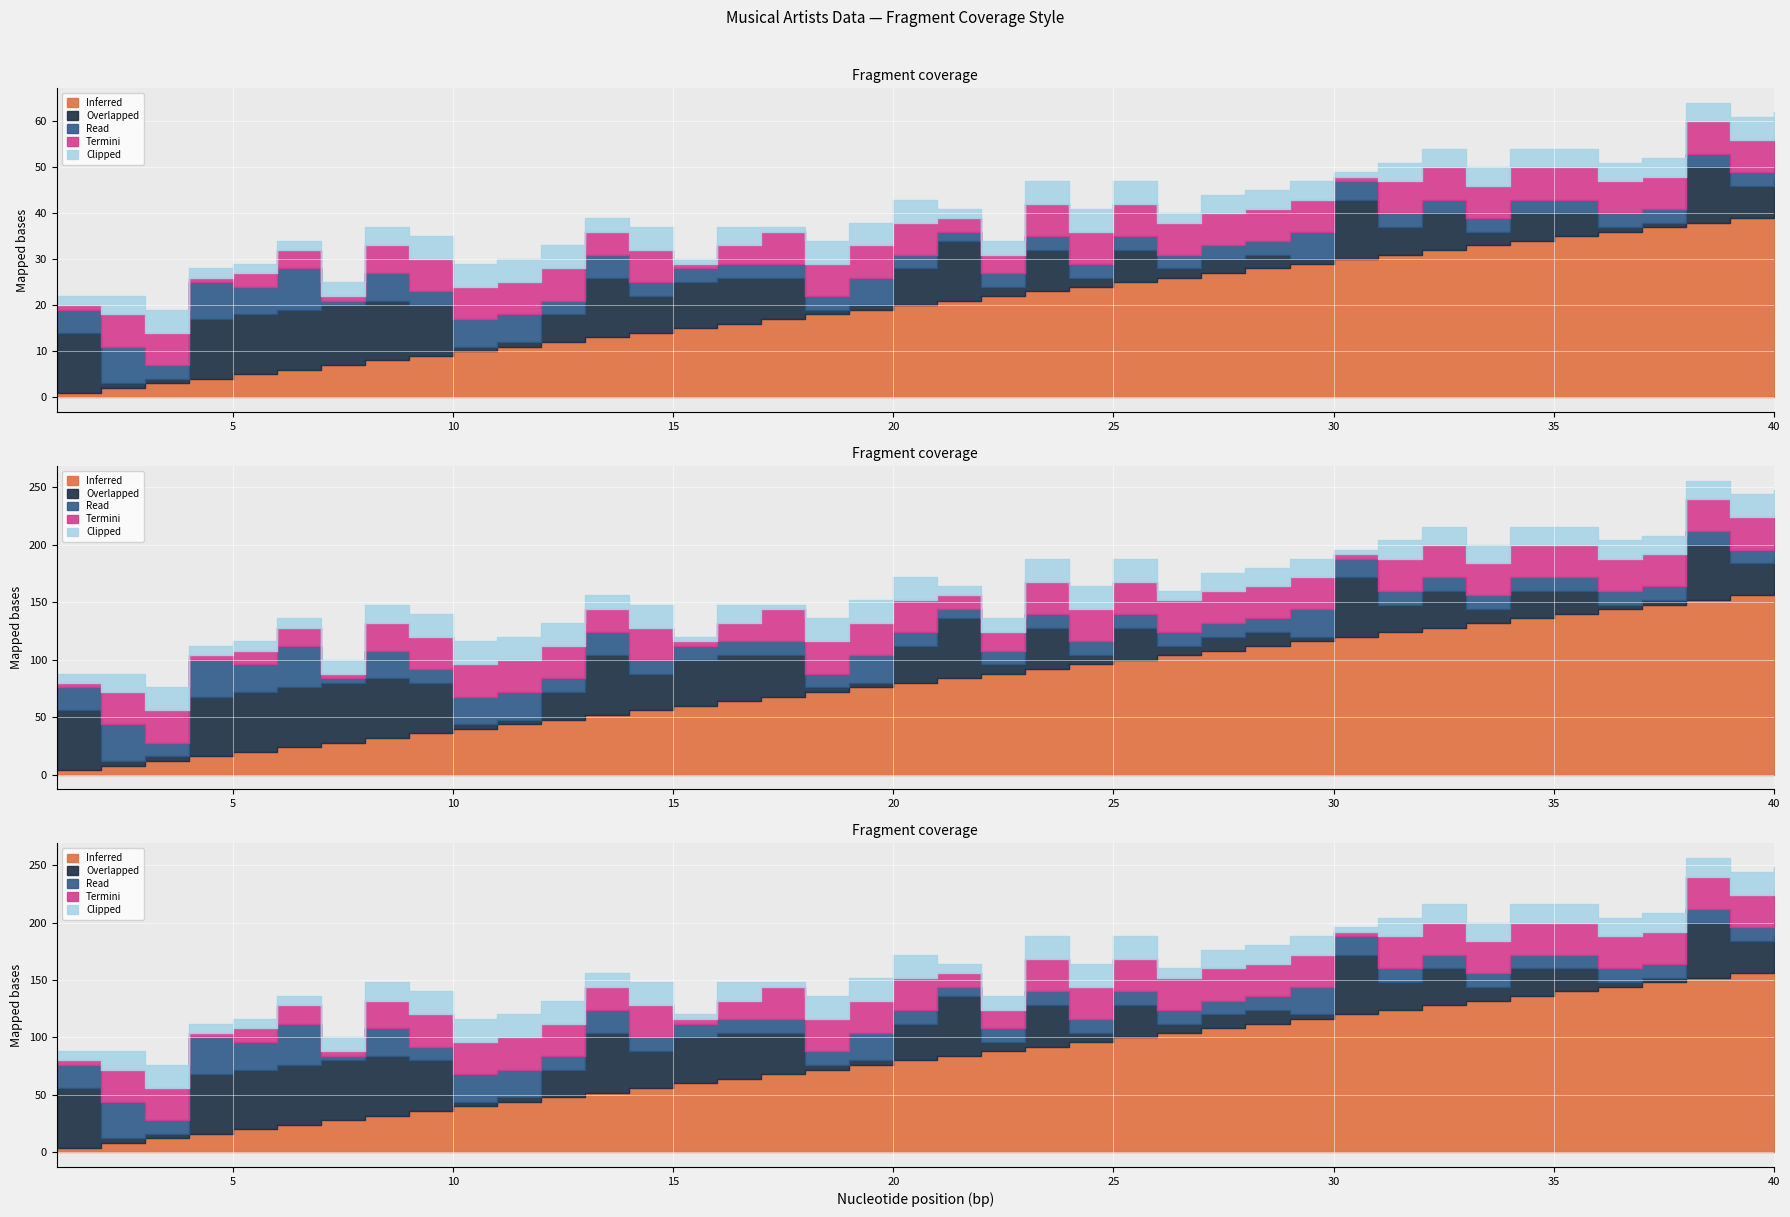

Which category has the highest value across all series?

40